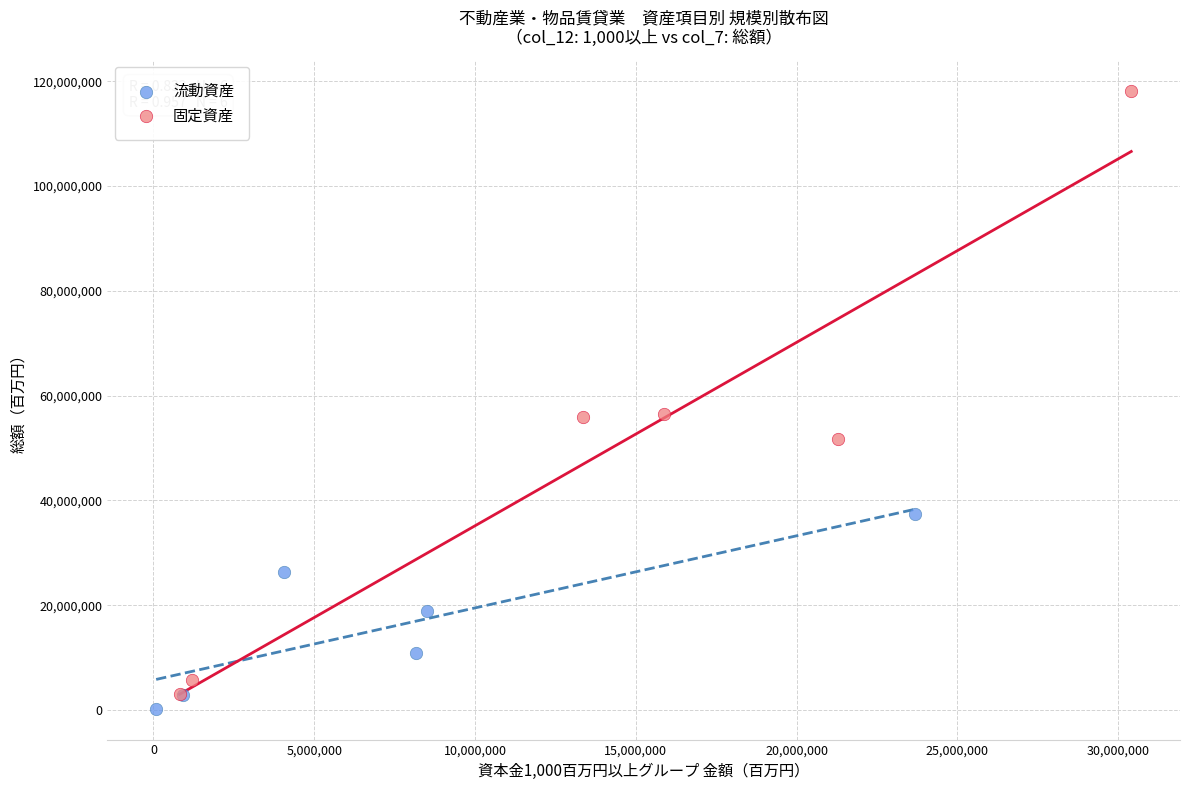

Which series has the widest spread of Y values?

固定資産